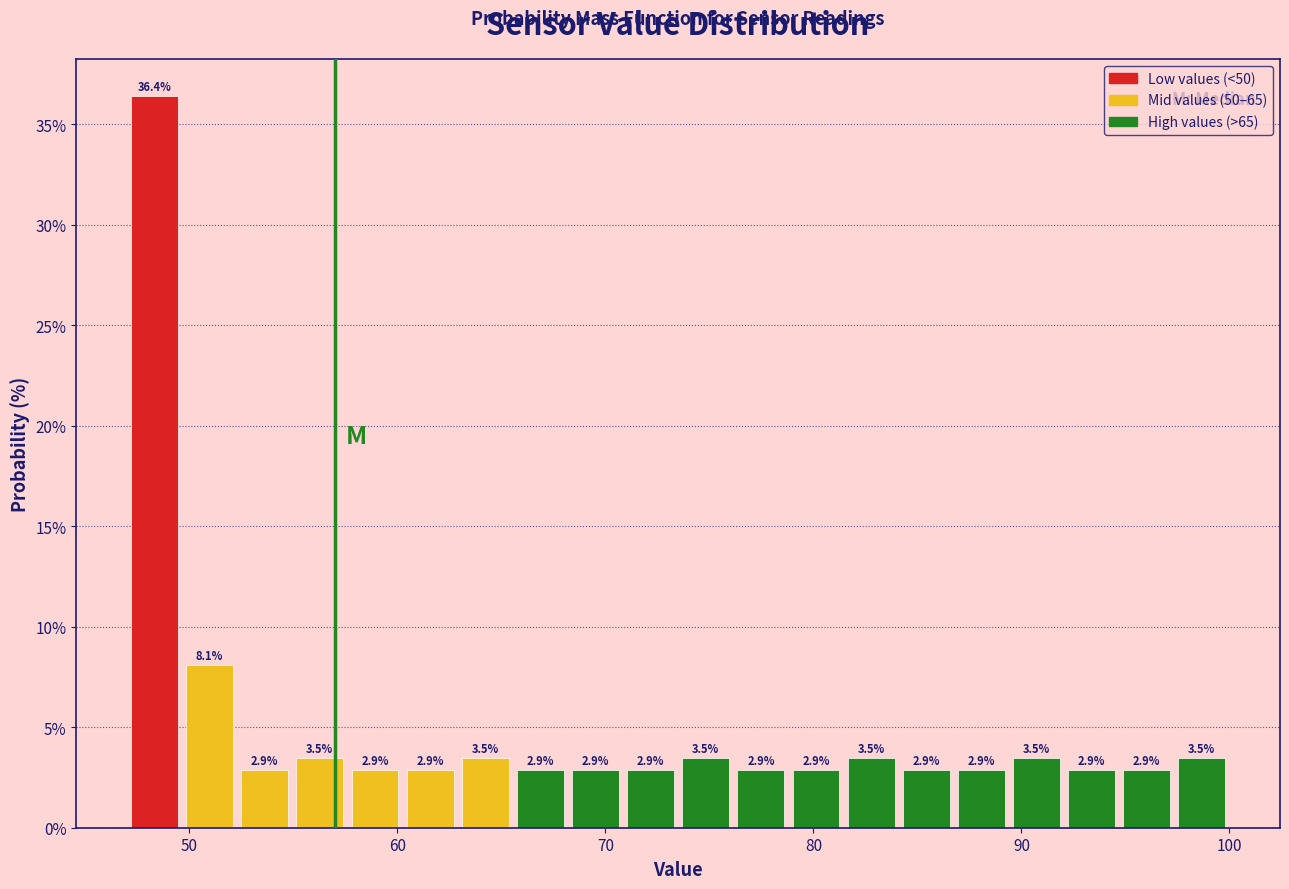

Around what value on the x-axis is the tallest bar? Give the approximate position of its centre, as read against the axis.

48